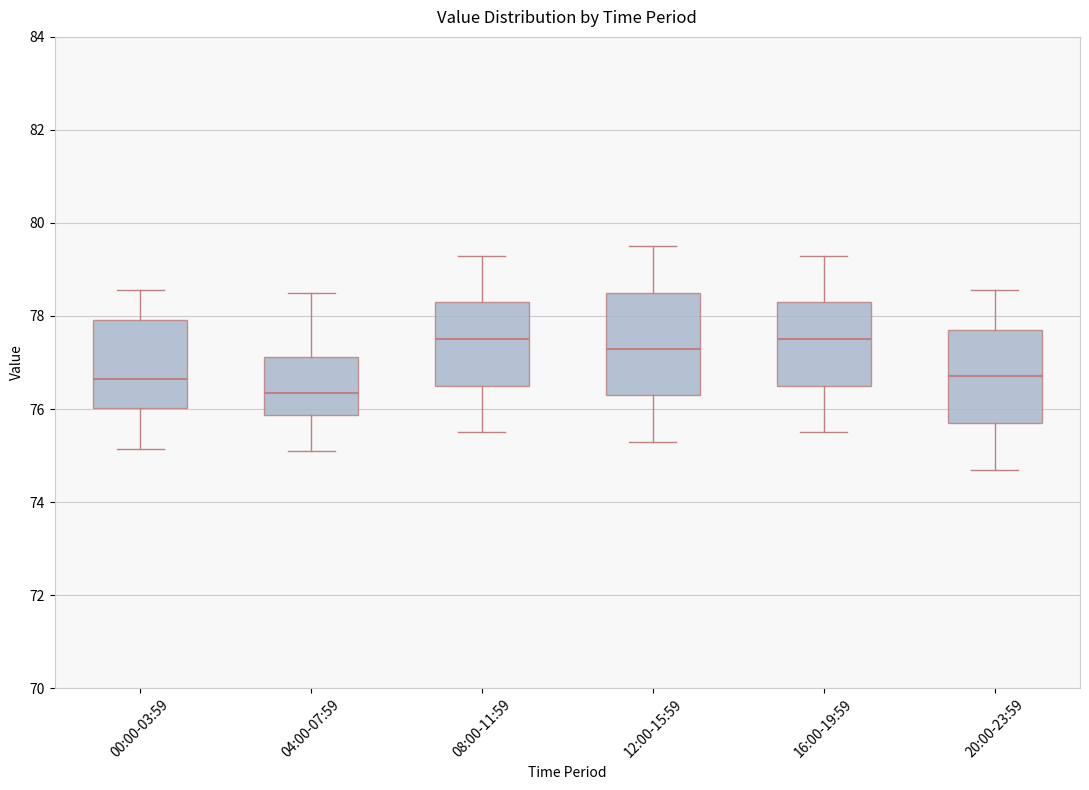

Comparing the boxes themselves (not the whiskers), which one is the tallest?

12:00-15:59